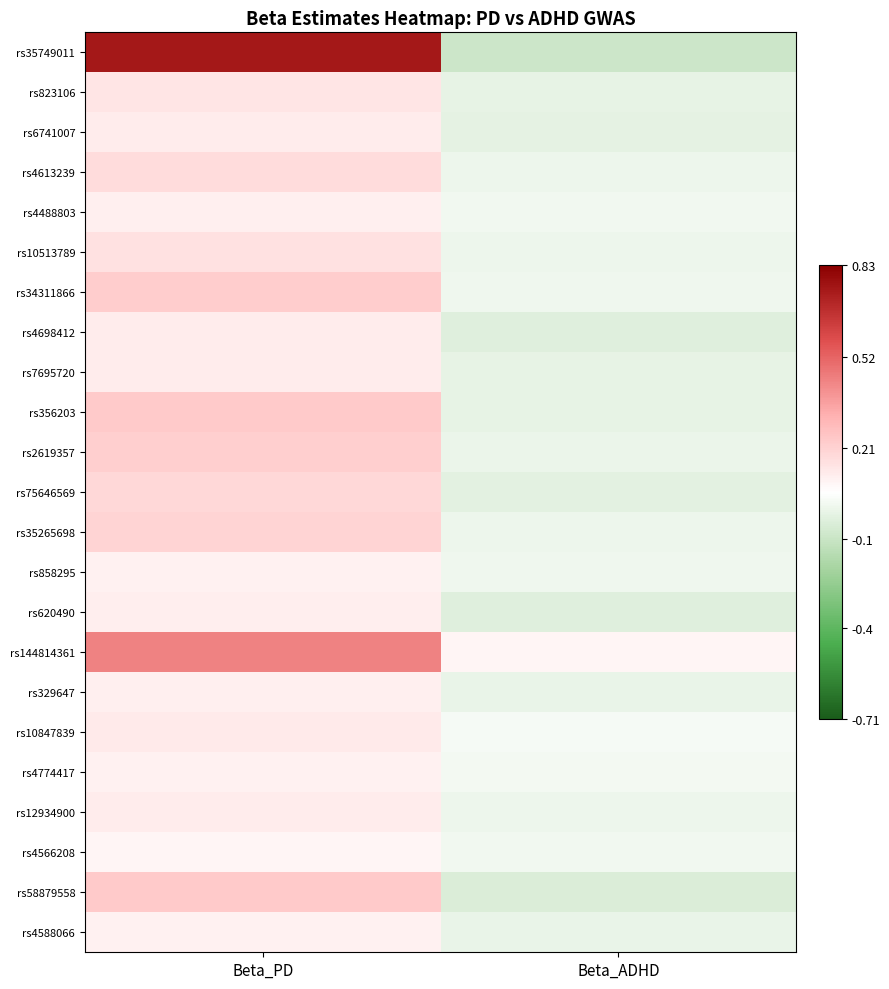

At Beta_PD, list the series in order from smallest to largest.

rs4566208, rs858295, rs4588066, rs4774417, rs329647, rs4488803, rs620490, rs12934900, rs6741007, rs7695720, rs4698412, rs10847839, rs823106, rs10513789, rs4613239, rs75646569, rs35265698, rs2619357, rs34311866, rs58879558, rs356203, rs144814361, rs35749011